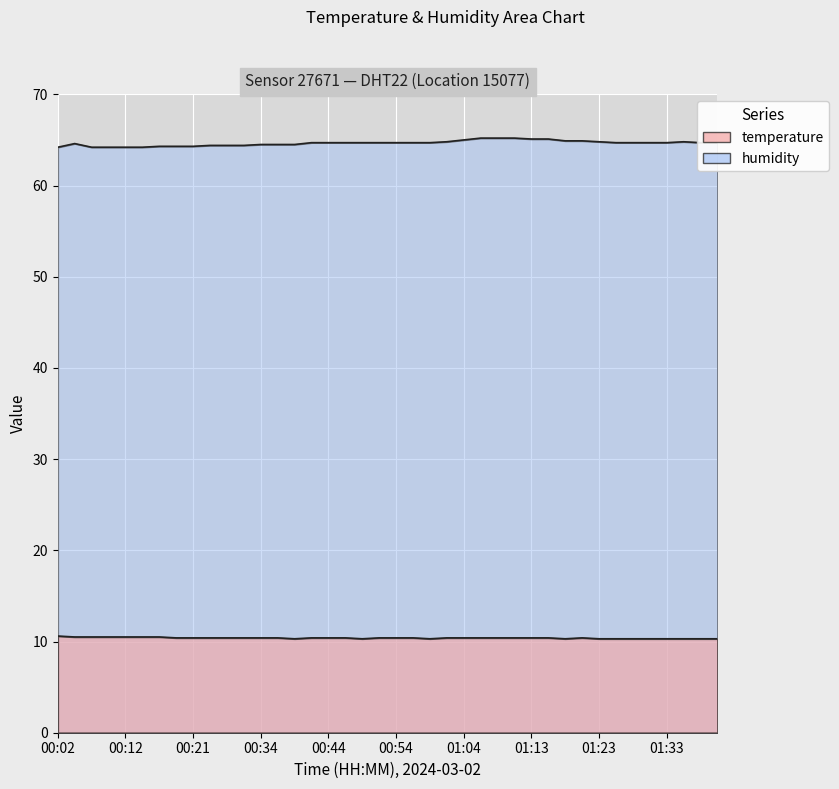

Rank the series at 00:41 from highest to lowest value.

humidity, temperature